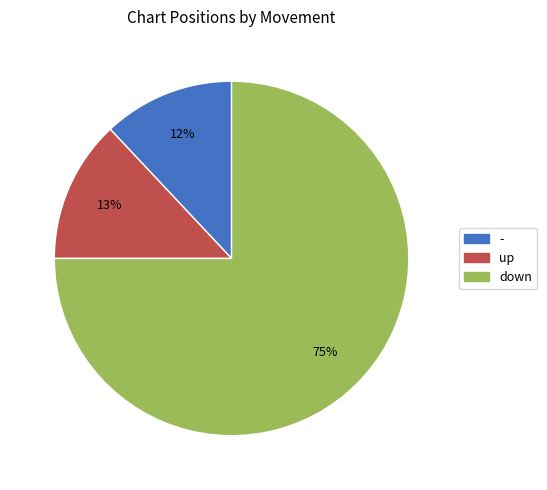

Which slice is the smallest?

-